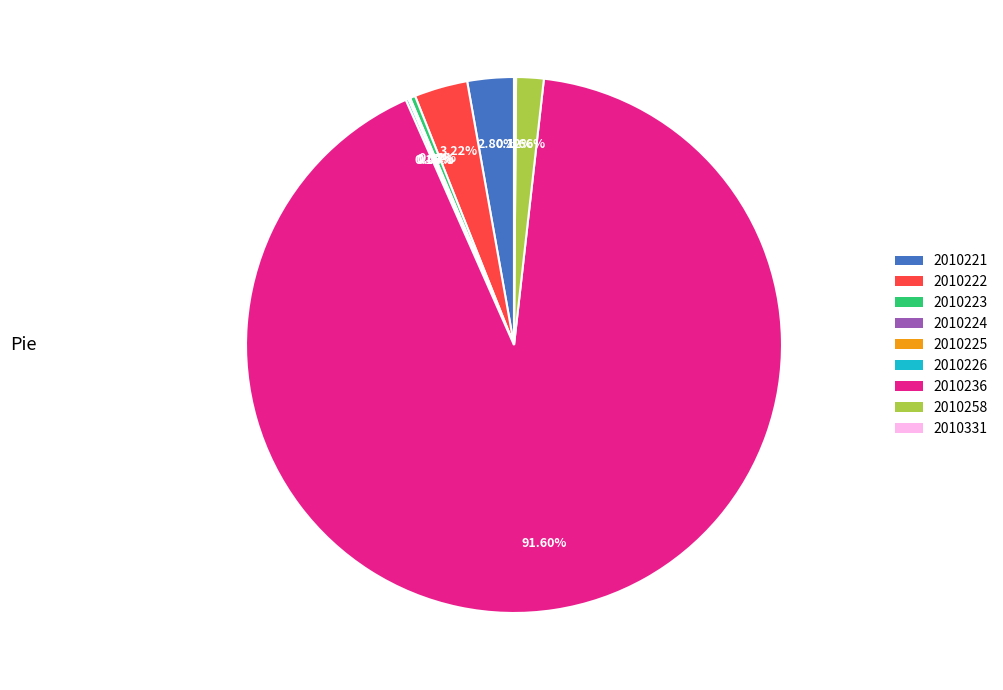

Does any single category account for the majority?

Yes